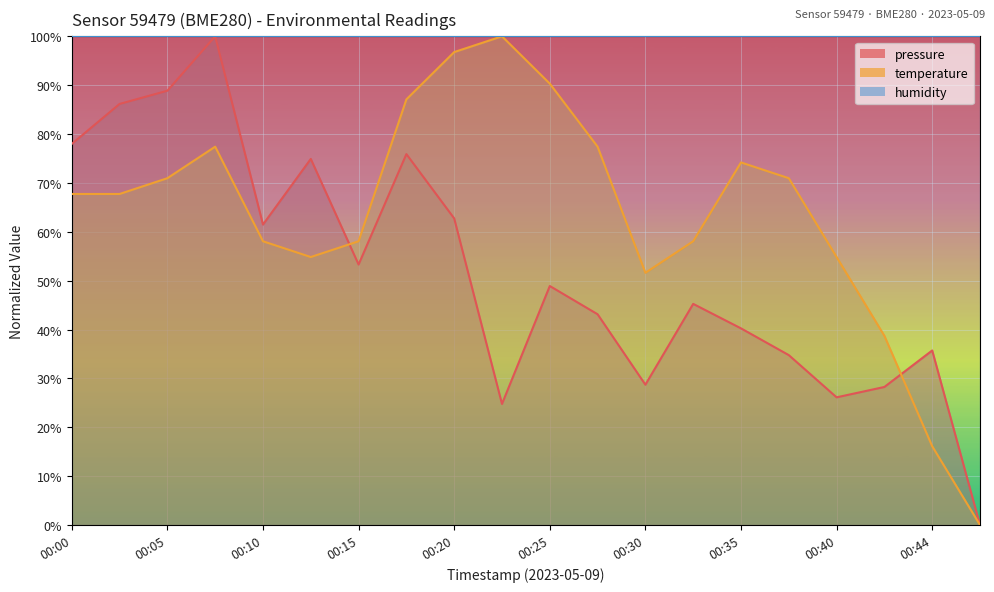

Where does the temperature series first go above 67?

00:00